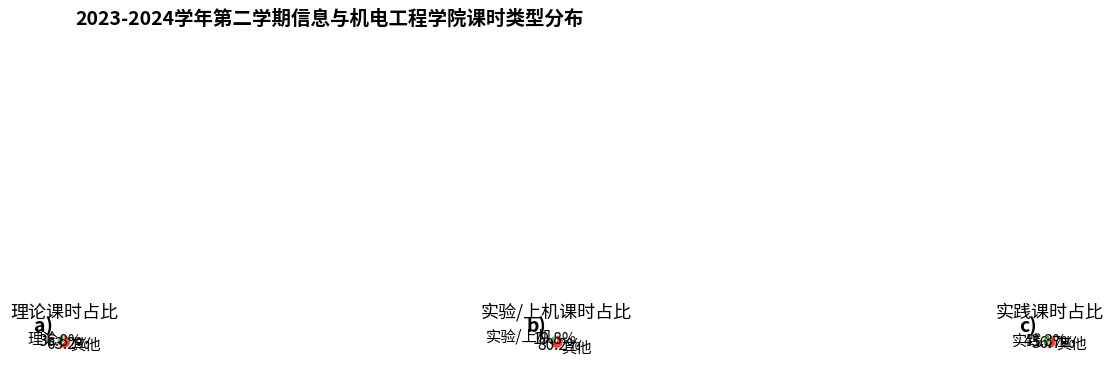

The 理论 slice represents 65% of the pie. True or false?

True